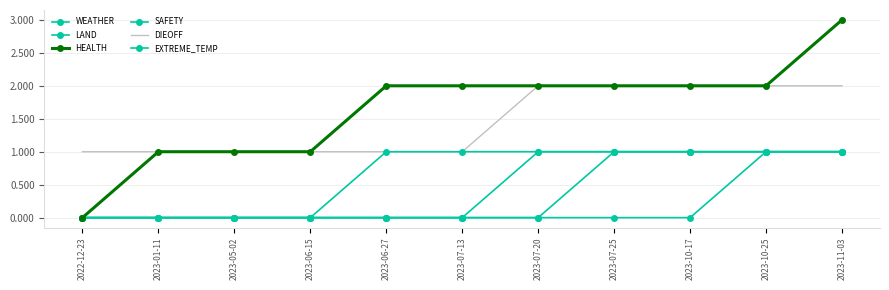

What is the greatest value displayed?

3